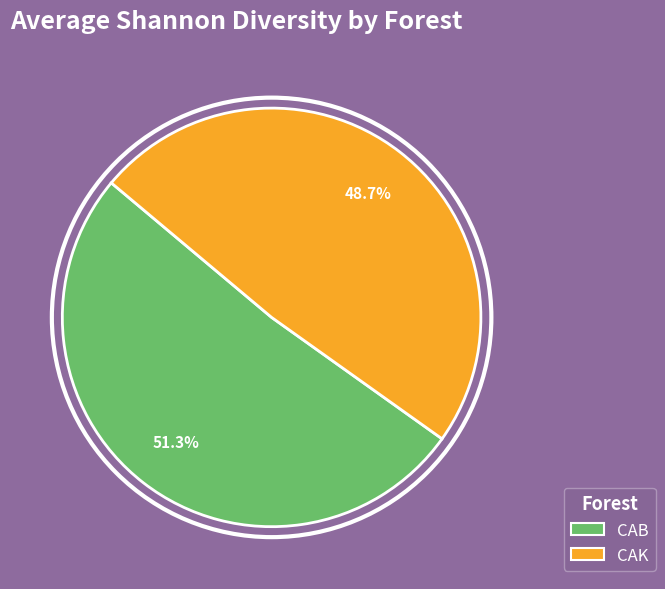

Does any single category account for the majority?

Yes